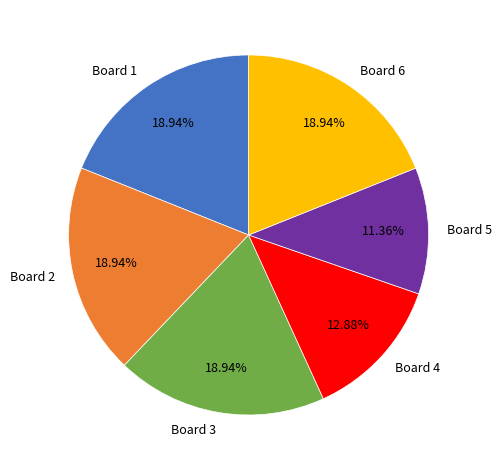

Which category has the smallest portion of the pie?

Board 5